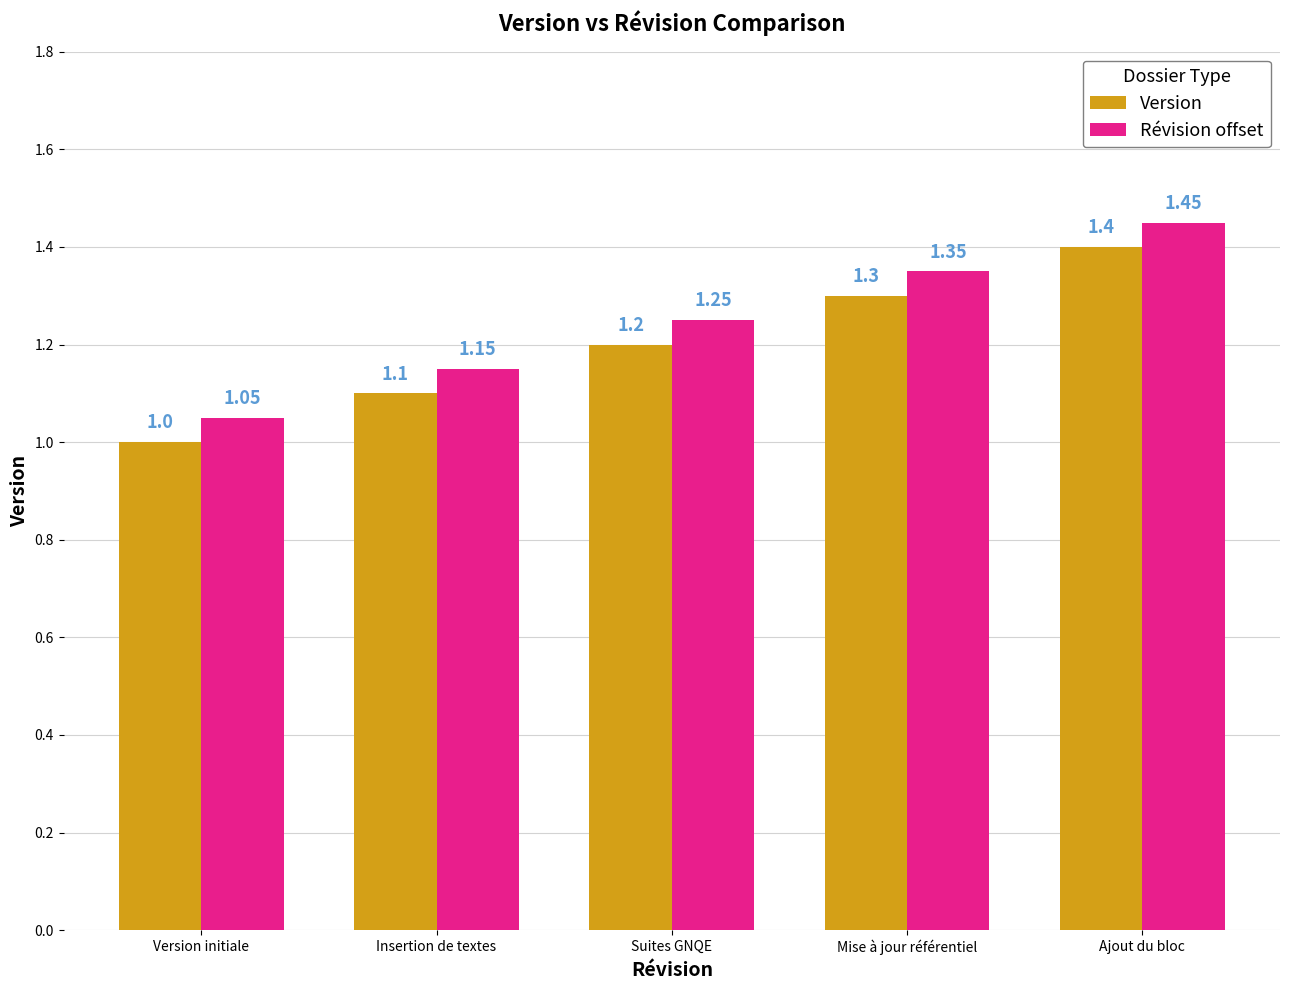

At Version initiale, list the series in order from largest to smallest.

Révision offset, Version